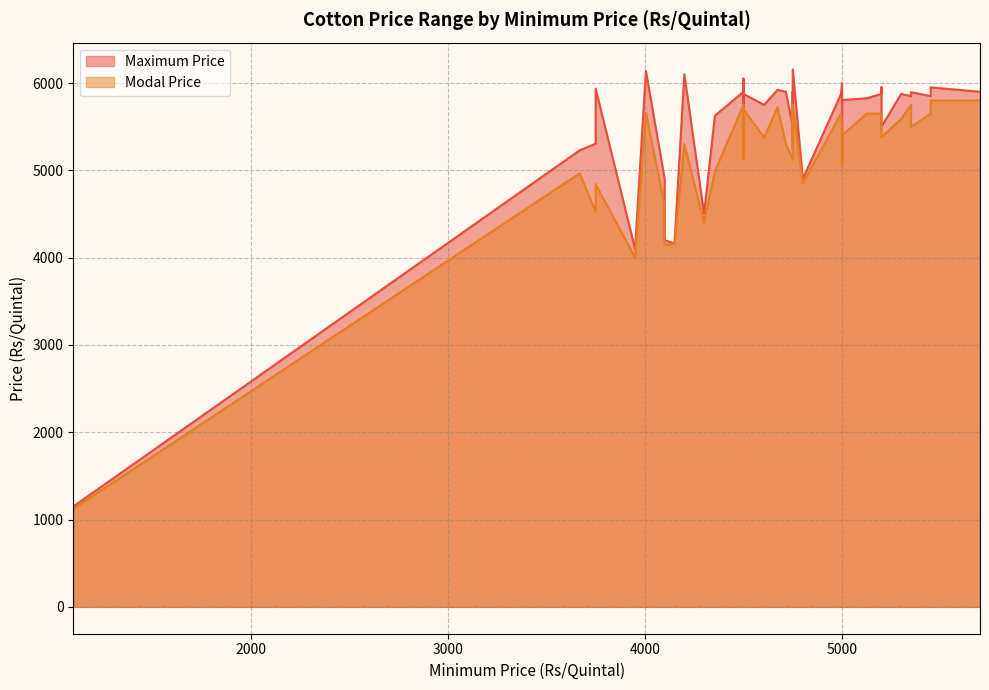

Rank the series by their maximum value, from highest to lowest.

Maximum Price, Modal Price